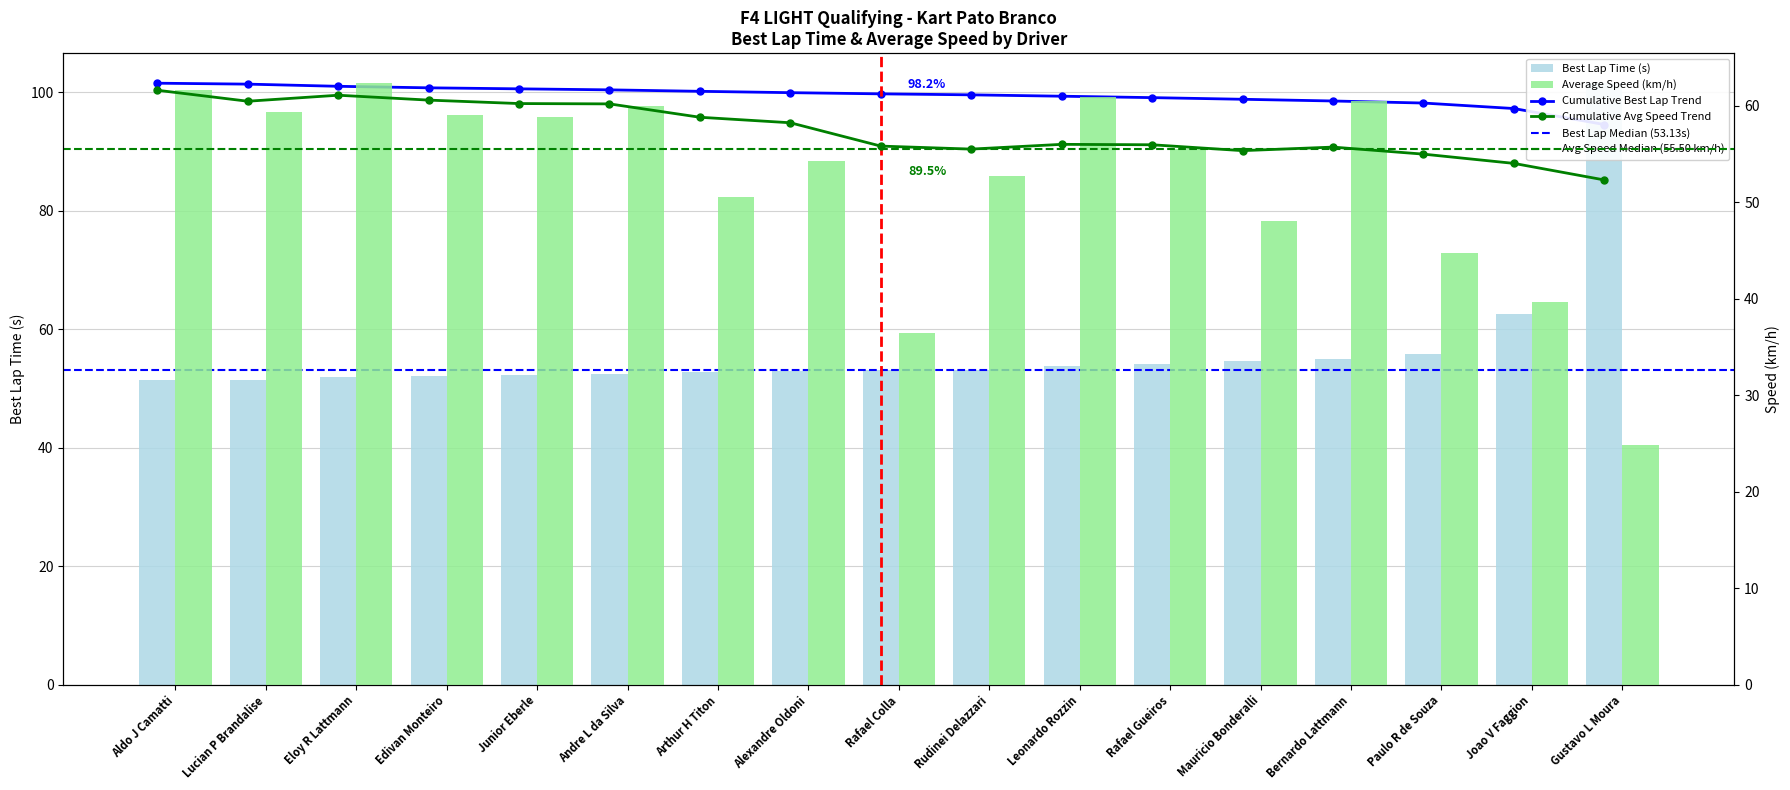

List the series in order of their overall mean, lowest first.

Average Speed, Best Lap time